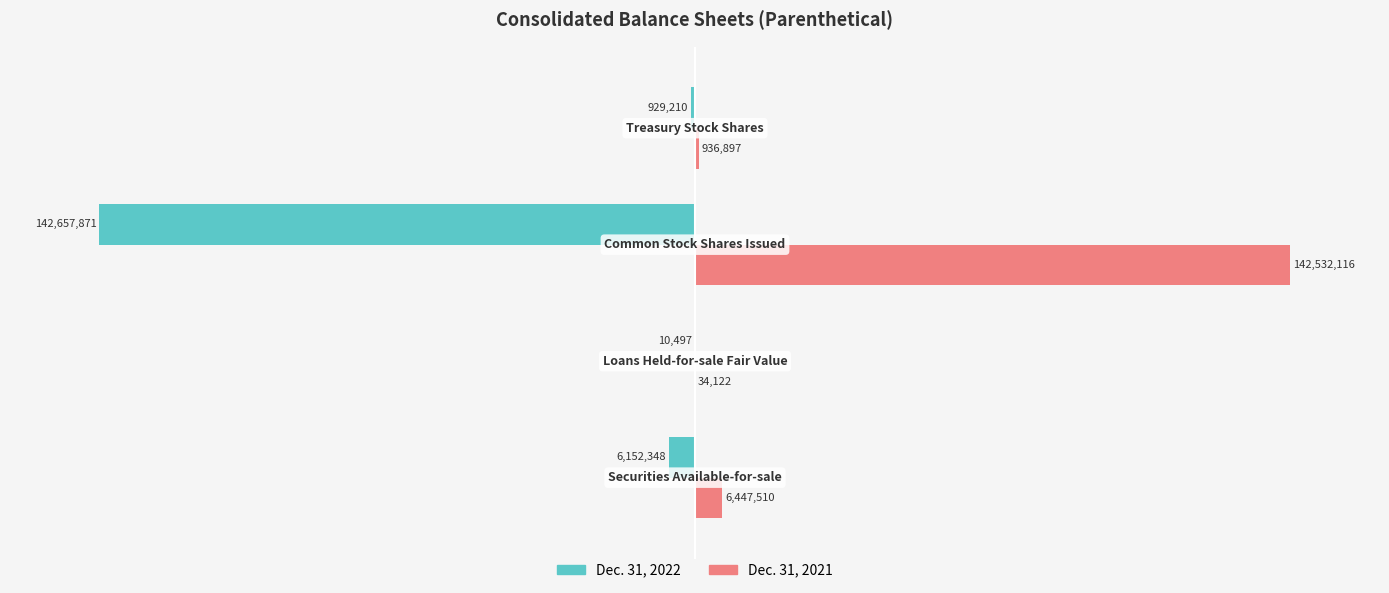

What are all the series names shown in the legend?

Dec. 31, 2022, Dec. 31, 2021